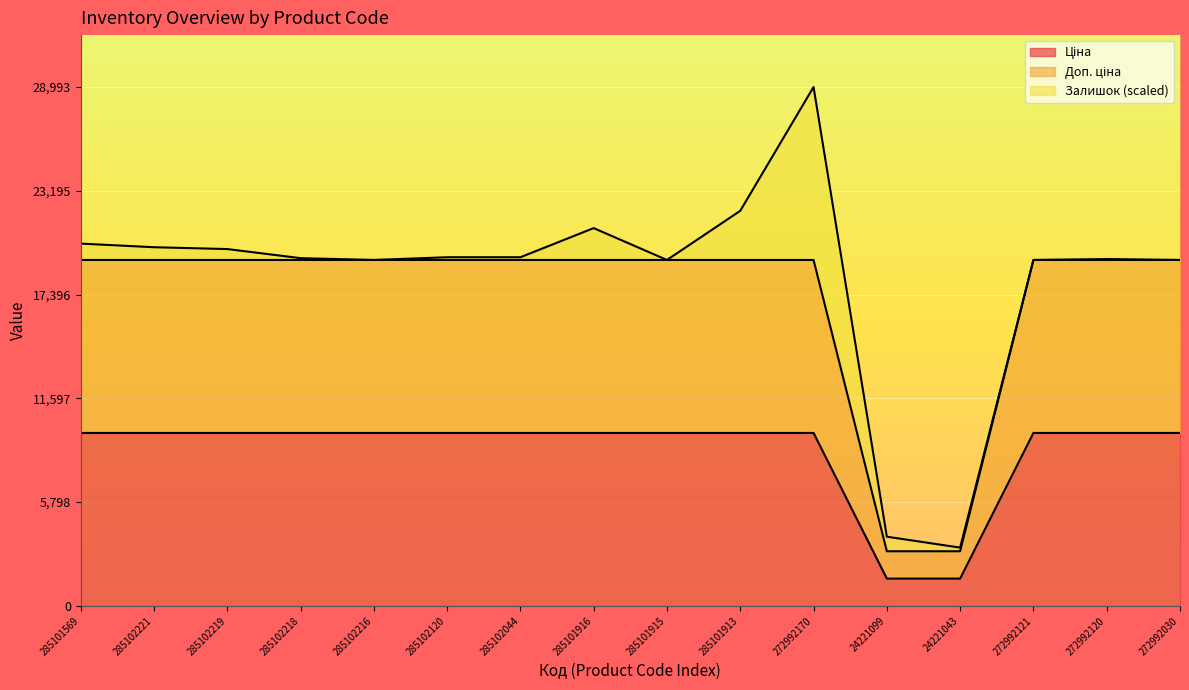

At which category is the sum across all series the highest?

272992170